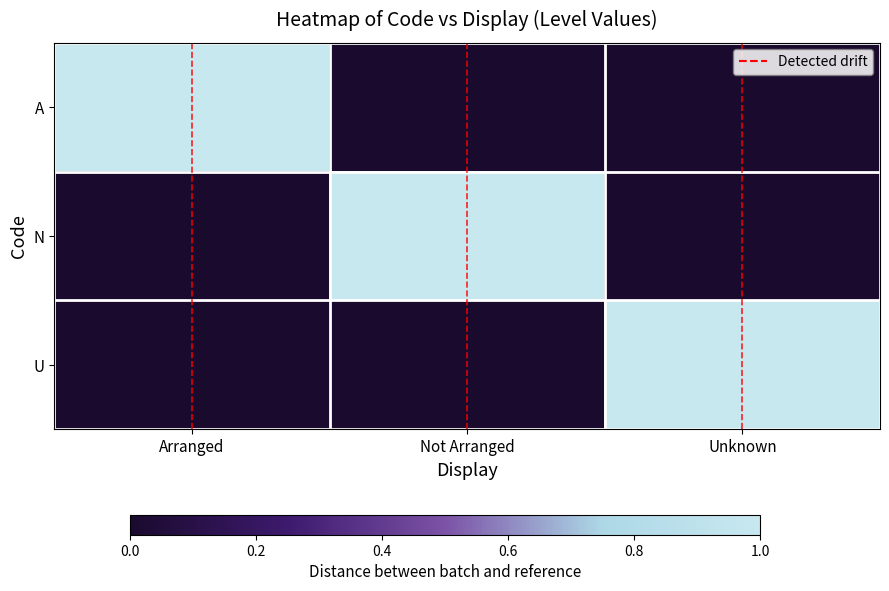

Which series has the largest range (max minus min)?

A